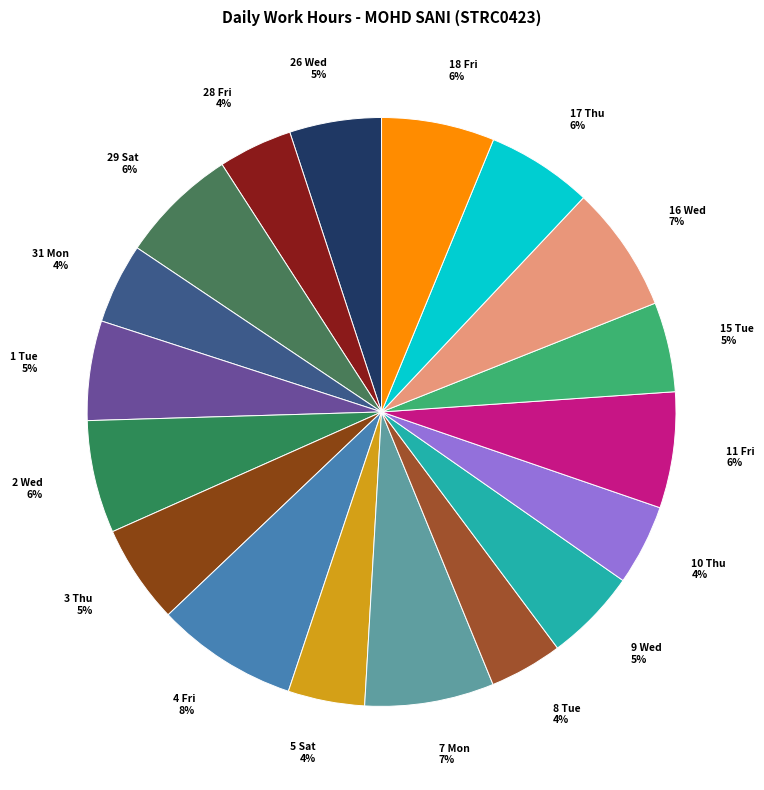

What is the ratio of the value at 2 Wed to the value at 9 Wed?

1.2